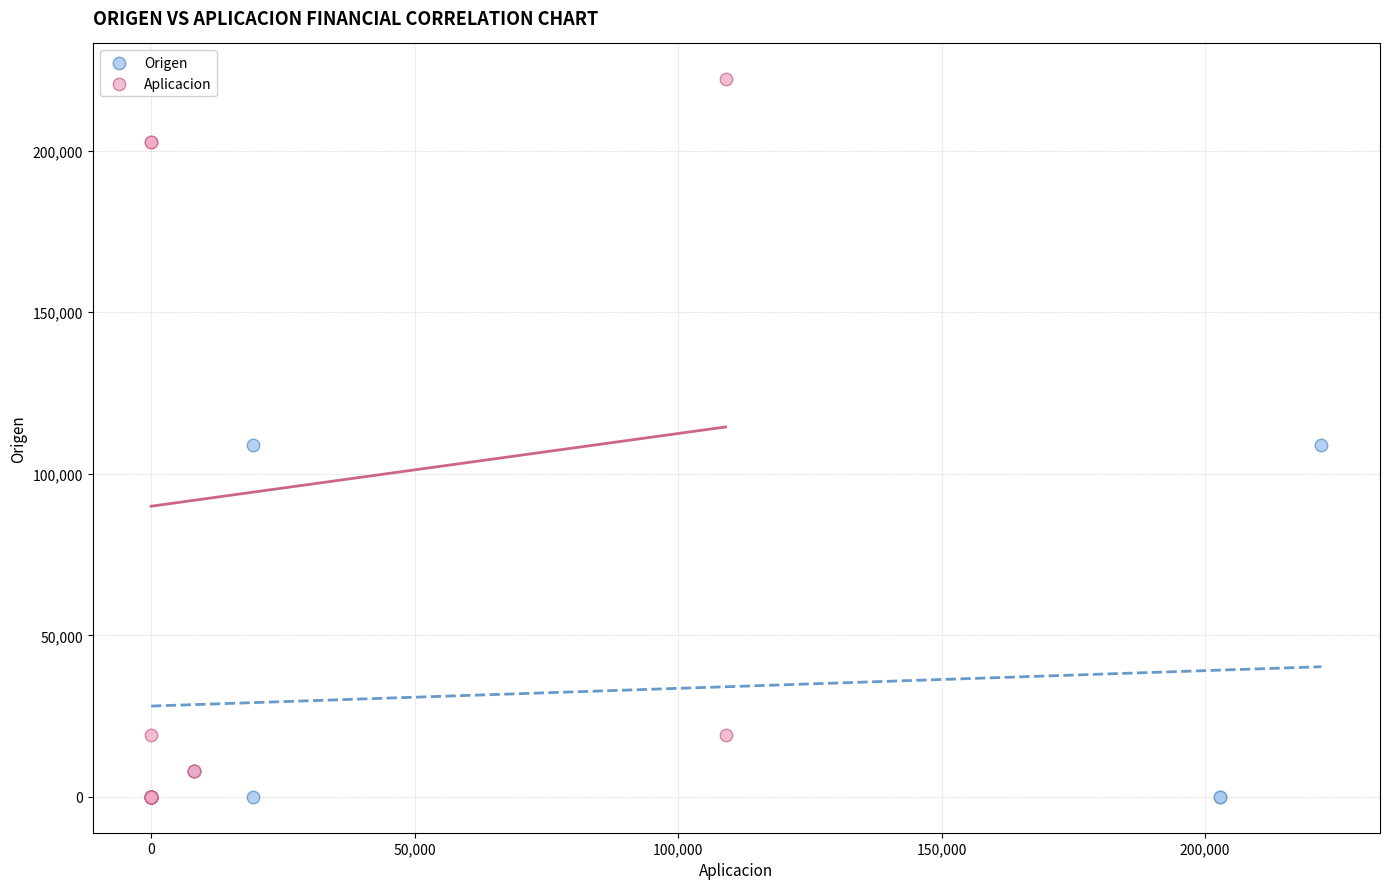

Which series has the widest spread of Y values?

Aplicacion